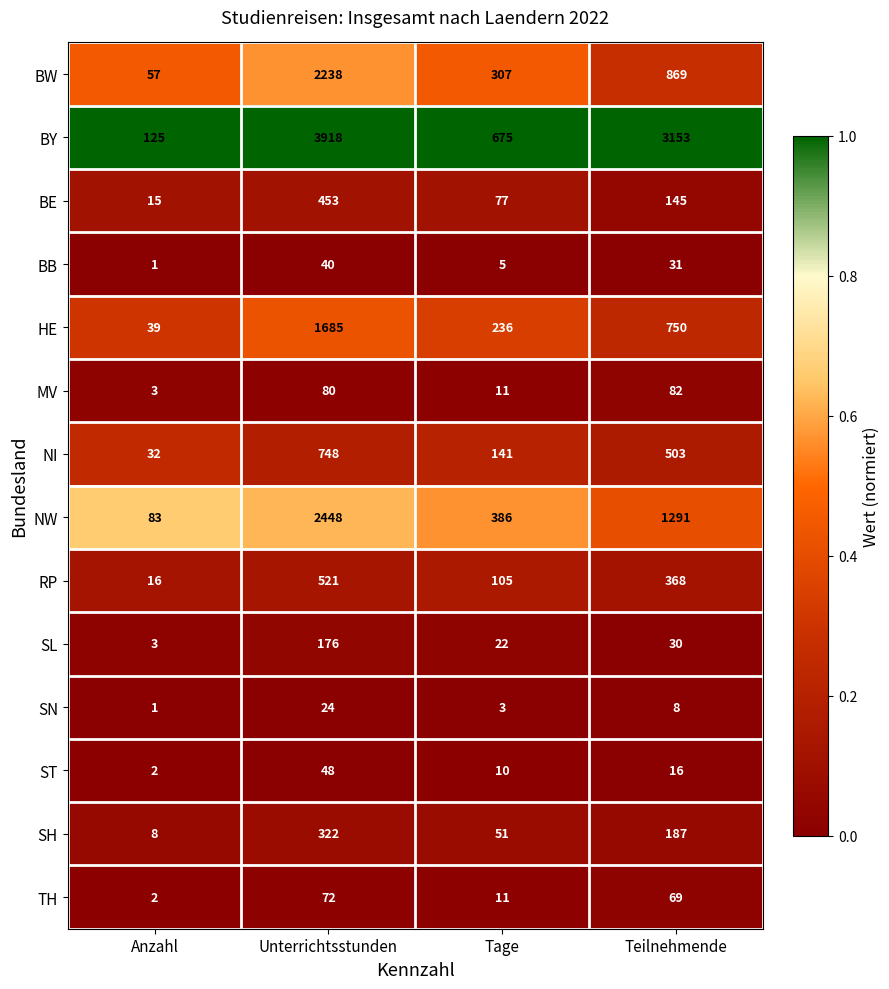

At which category is the sum across all series the highest?

Unterrichtsstunden